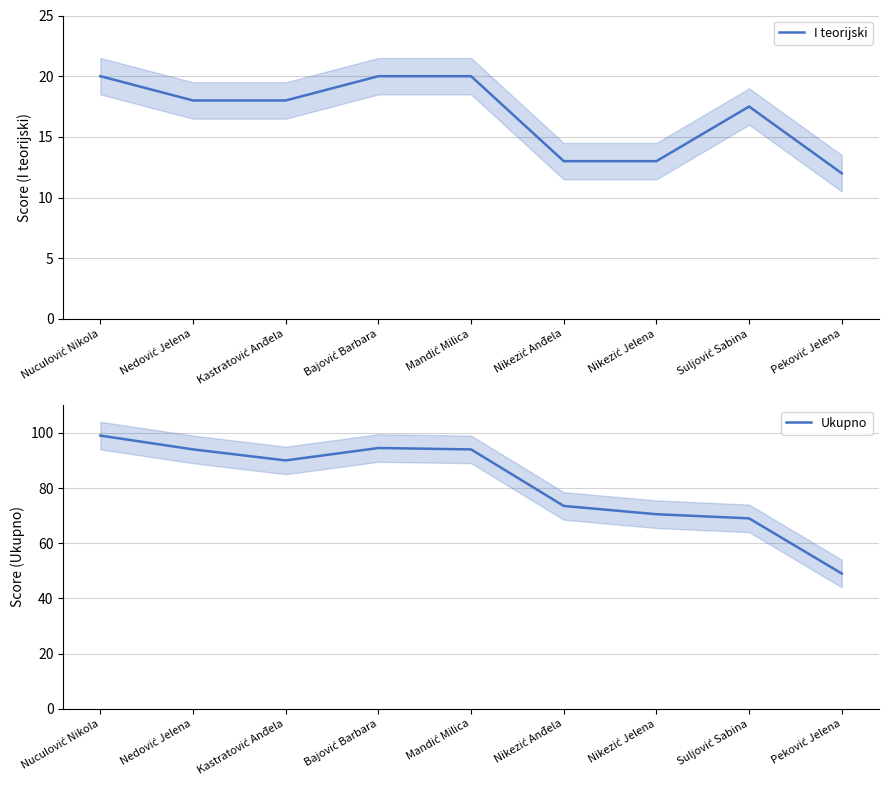

What is the approximate value of I teorijski at Mandić Milica?

20.0